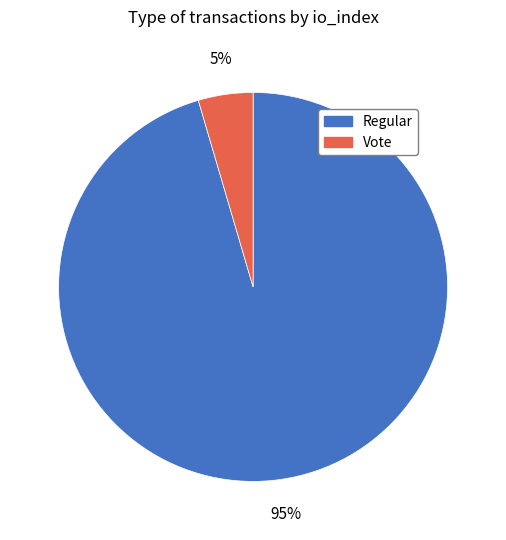

To the nearest percent, what is the combined percentage of Regular and Vote?

100%